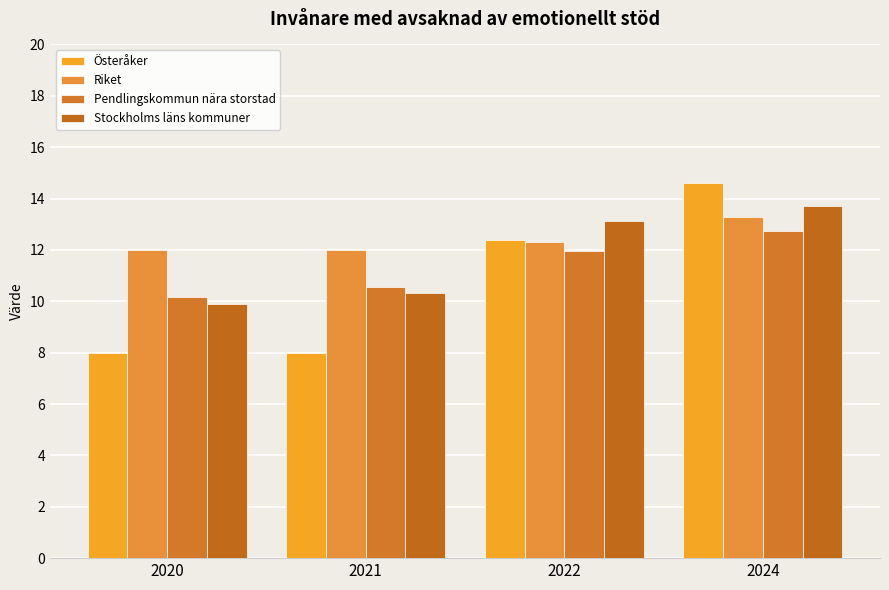

What is the difference between the highest and lowest values at 2022?

1.2